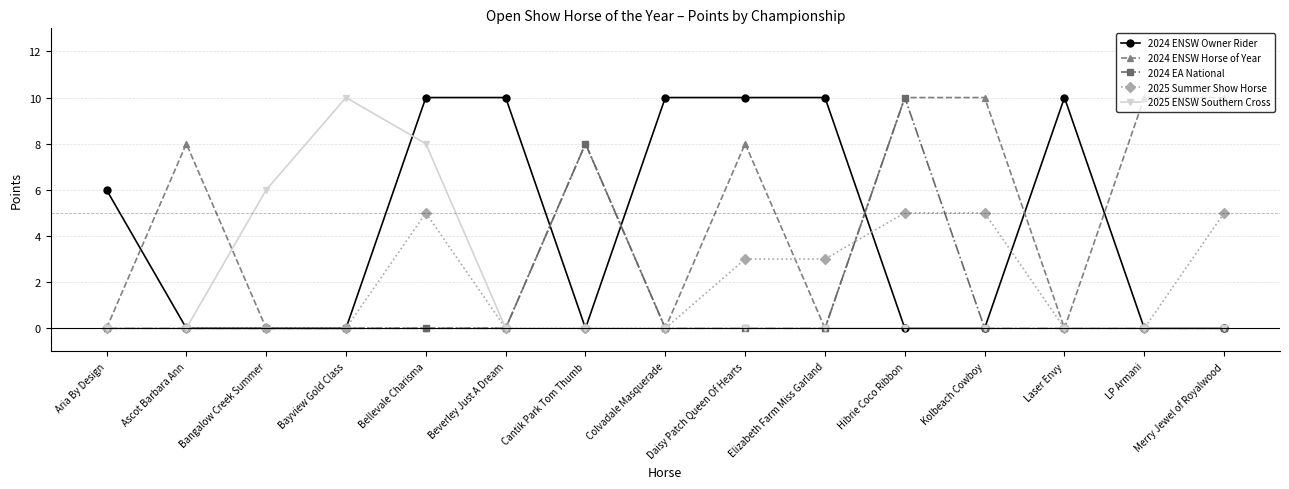

What position from the right is Daisy Patch Queen Of Hearts?

7